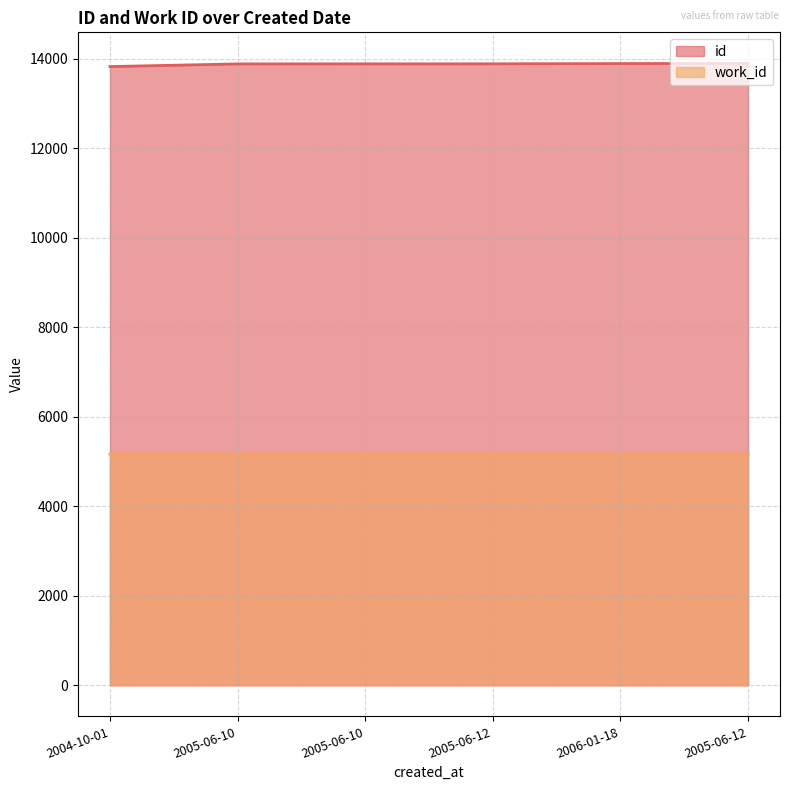

At how many categories does at least one series exceed 11025?

6